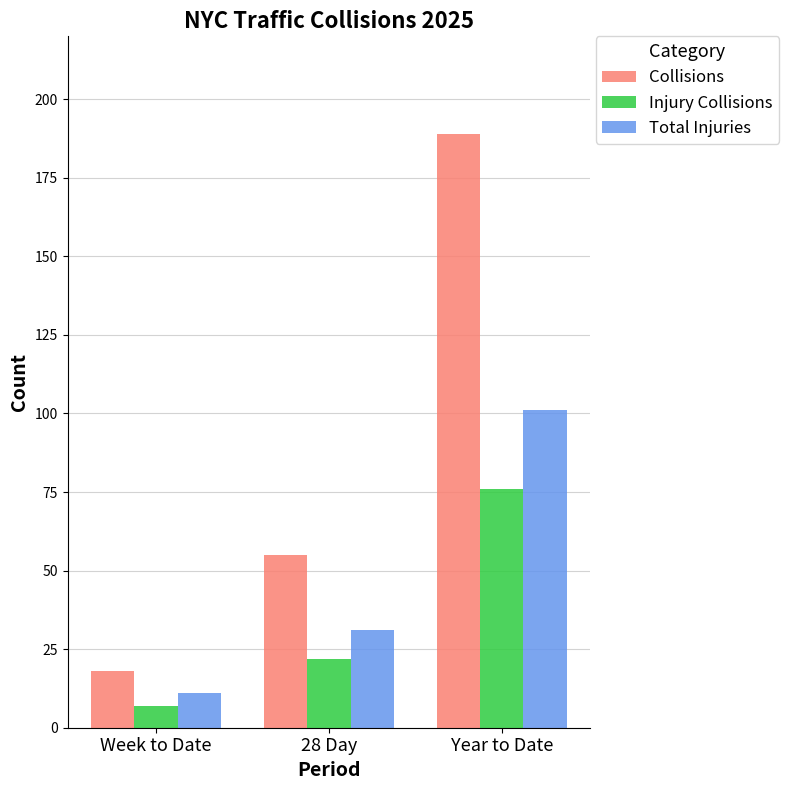

What is the label of the 1st bar from the right?

Year to Date